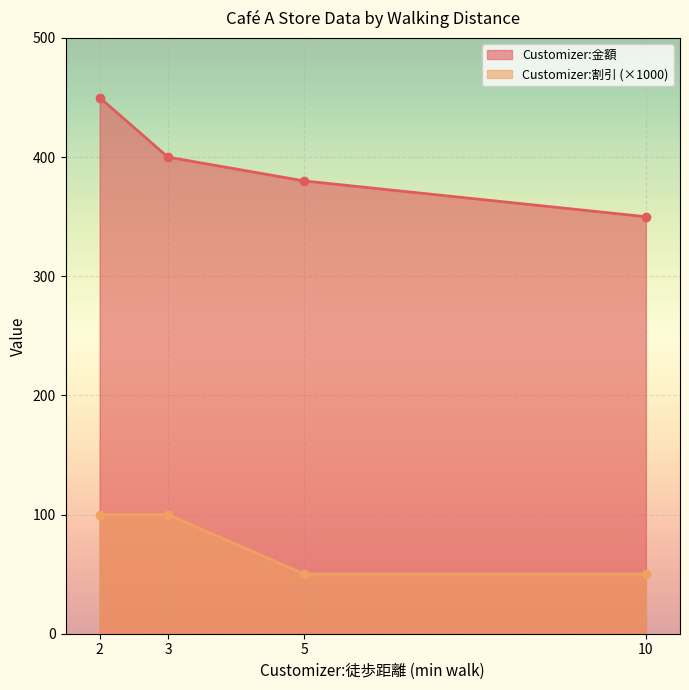

Which series changed the most between 5 and 10?

Customizer:金額